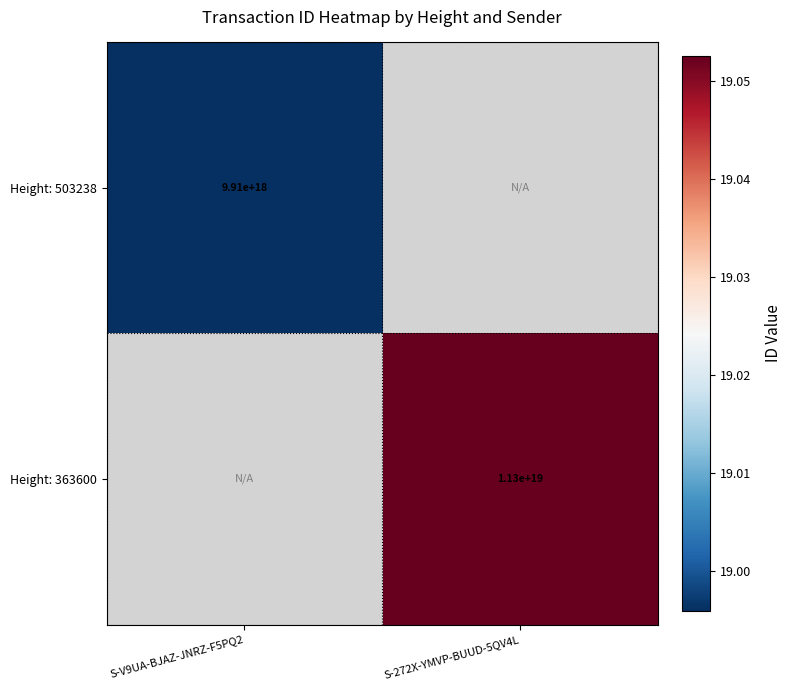

Is the value of Height: 503238 at S-V9UA-BJAZ-JNRZ-F5PQ2 greater than the value of Height: 363600 at S-272X-YMVP-BUUD-5QV4L?

No